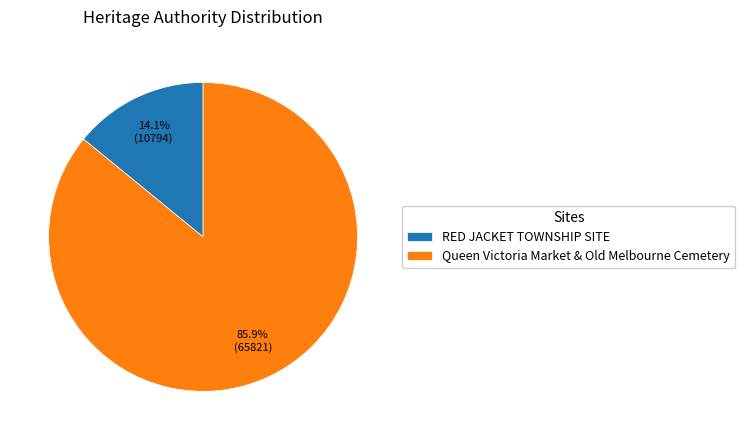

To the nearest percent, what is the combined percentage of RED JACKET TOWNSHIP SITE and Queen Victoria Market & Old Melbourne Cemetery?

100%